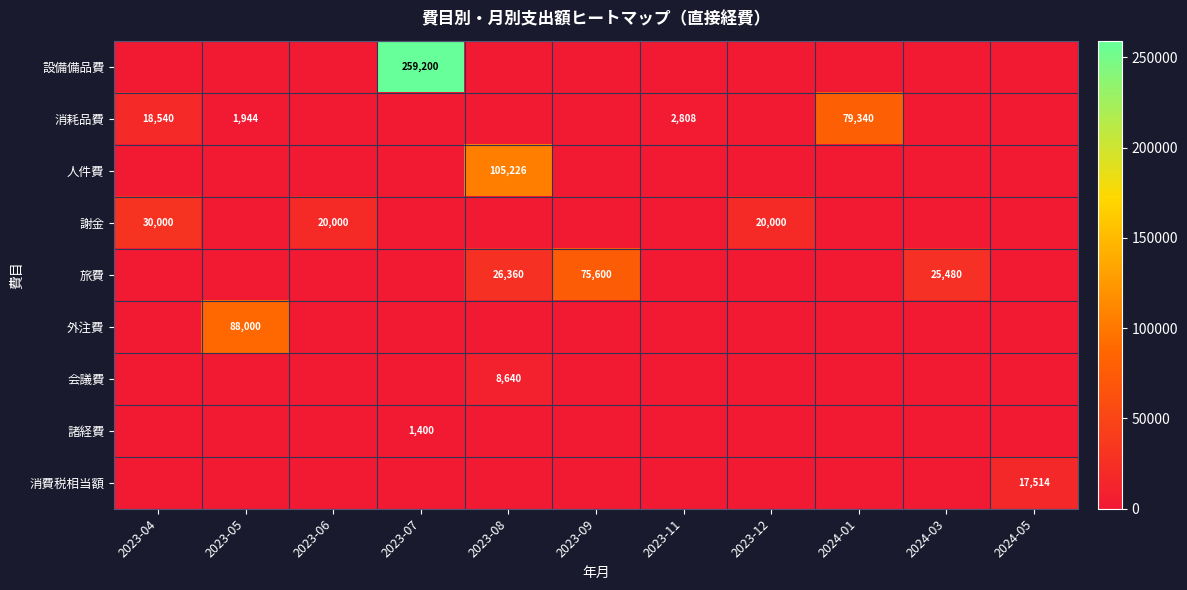

What is the difference between the highest and lowest values at 2023-07?

259200